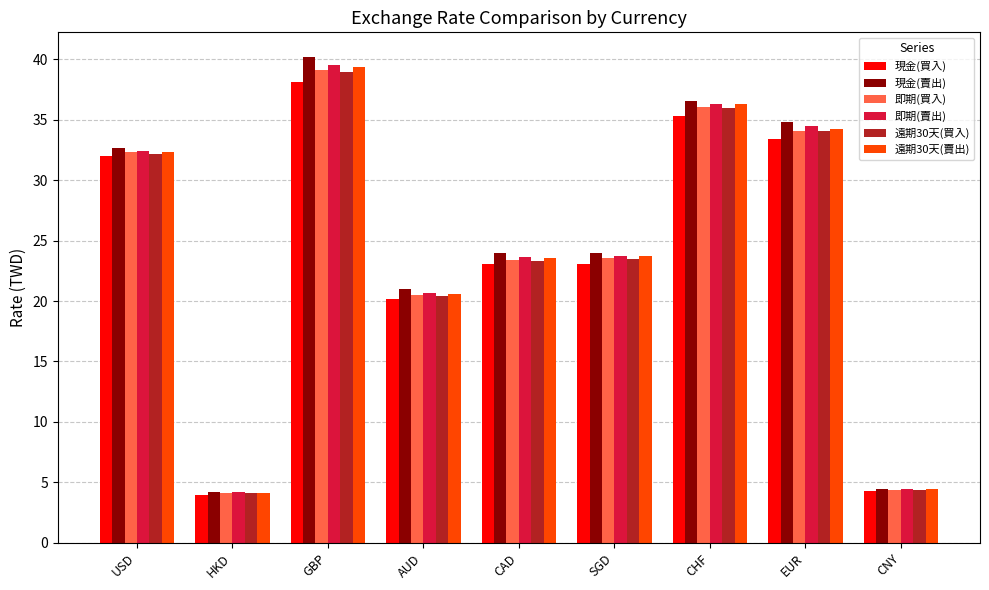

What is the approximate value of 即期(買入) at HKD?

4.1